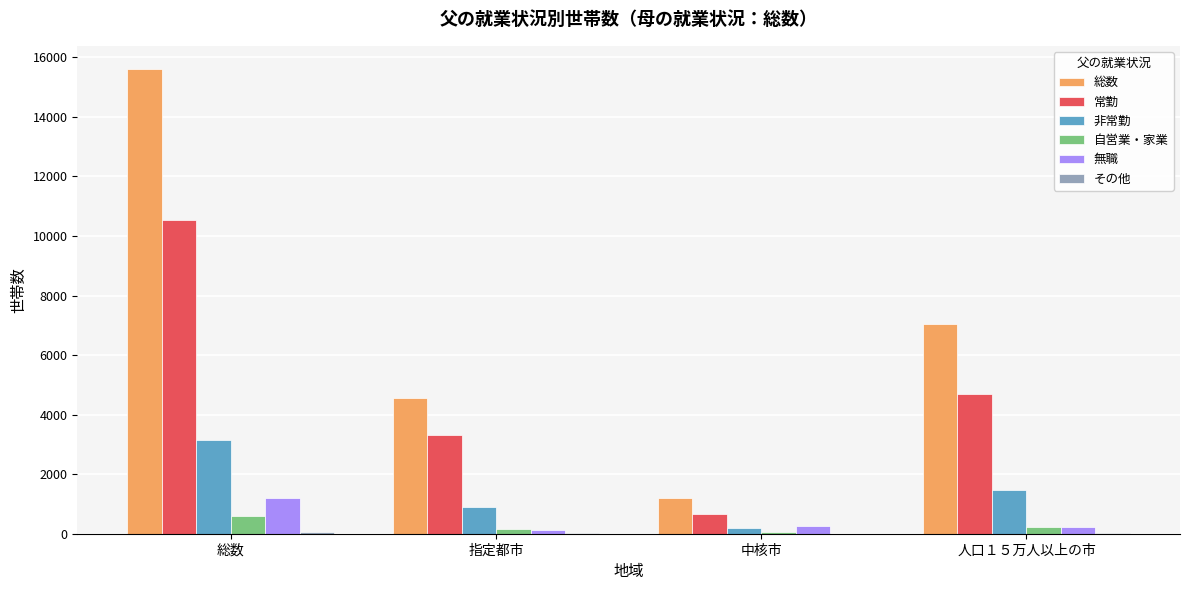

At which category is the sum across all series the highest?

総数